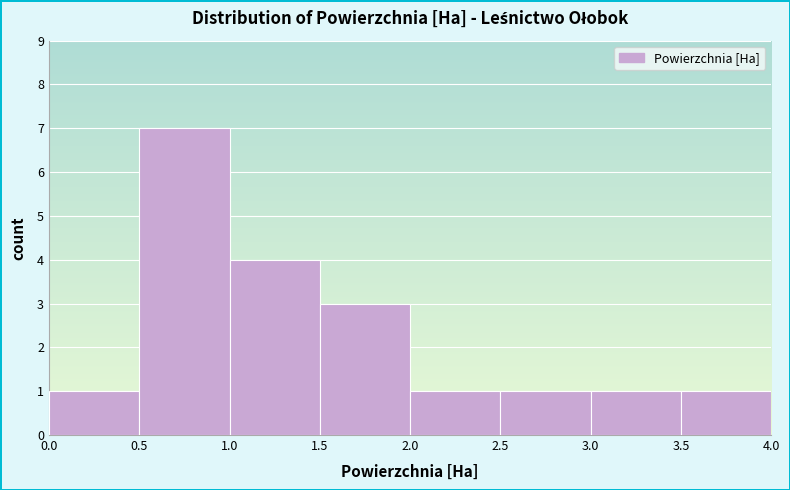

Which range on the x-axis has the tallest bar?

0.5 to 1.0